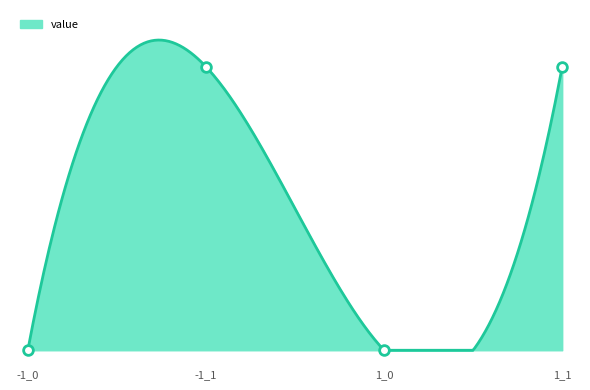

What is the sum of the values at 1_1 and 1_0?

1